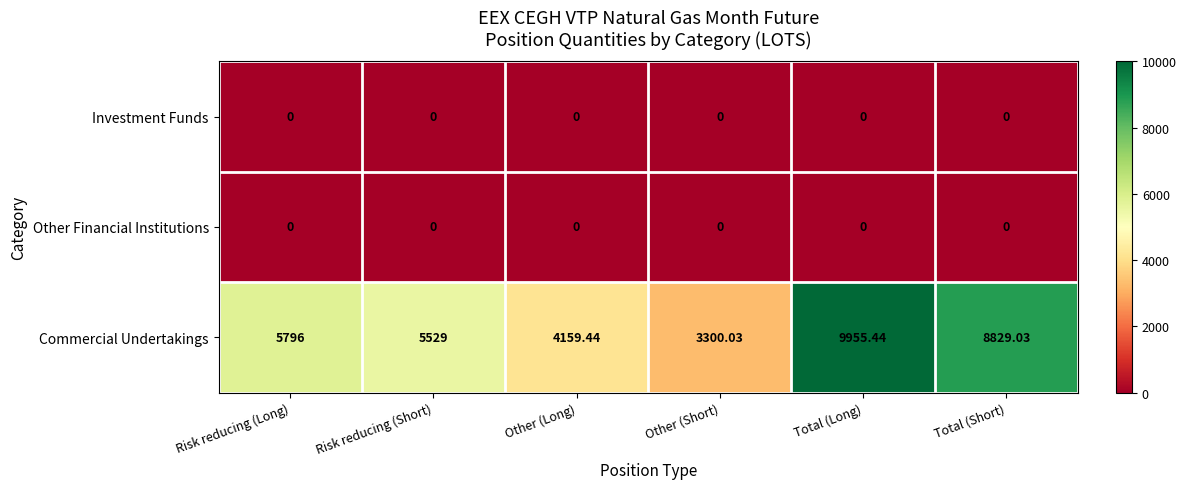

Which series has the largest total across all categories?

Commercial Undertakings